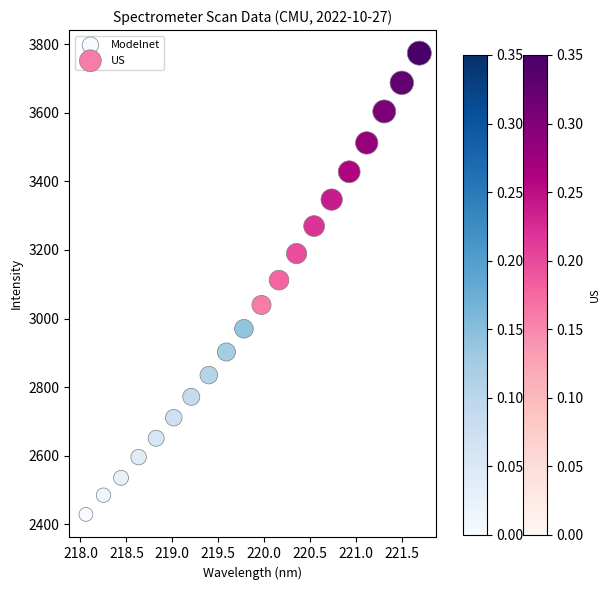

Which series has the largest Y range (max minus min)?

US